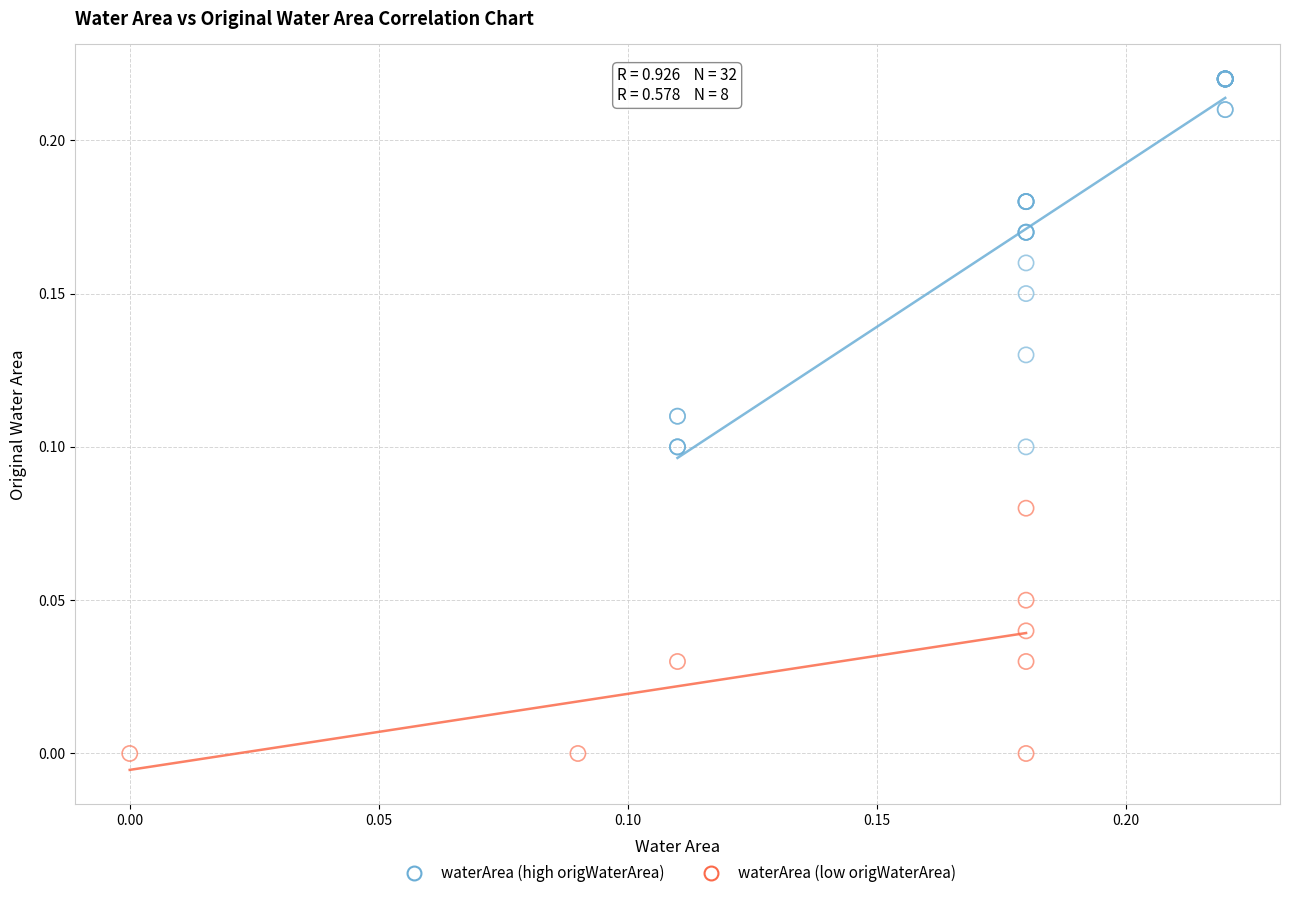

Which series has the widest spread of Y values?

waterArea (high origWaterArea)